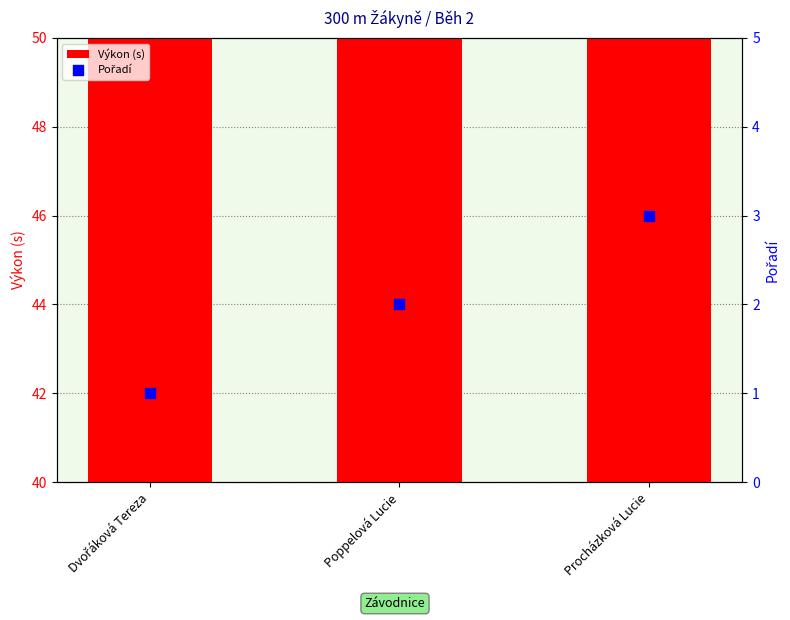

What are all the series names shown in the legend?

Výkon (s), Pořadí